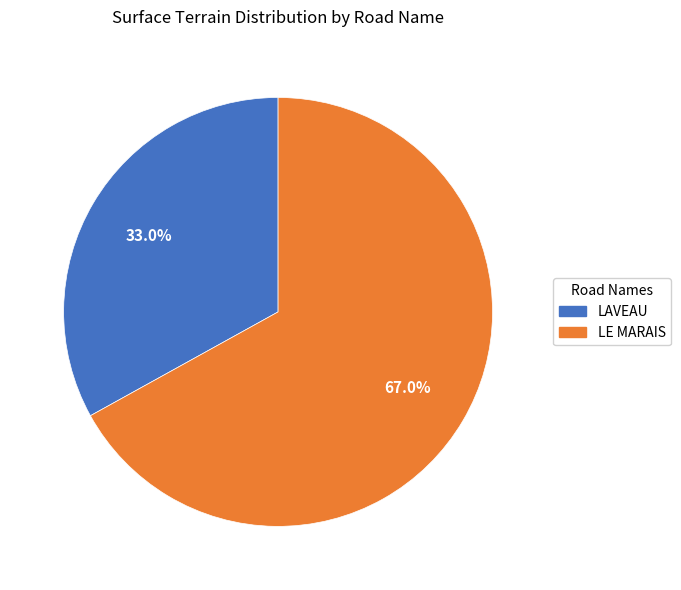

To the nearest percent, what portion does LE MARAIS represent?

67%